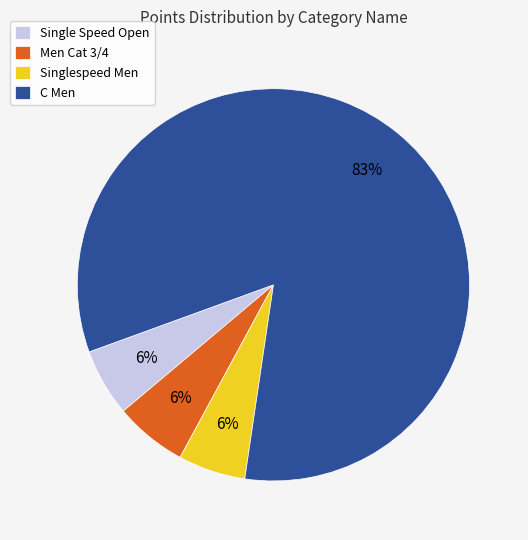

Count the number of slices in the pie.

4